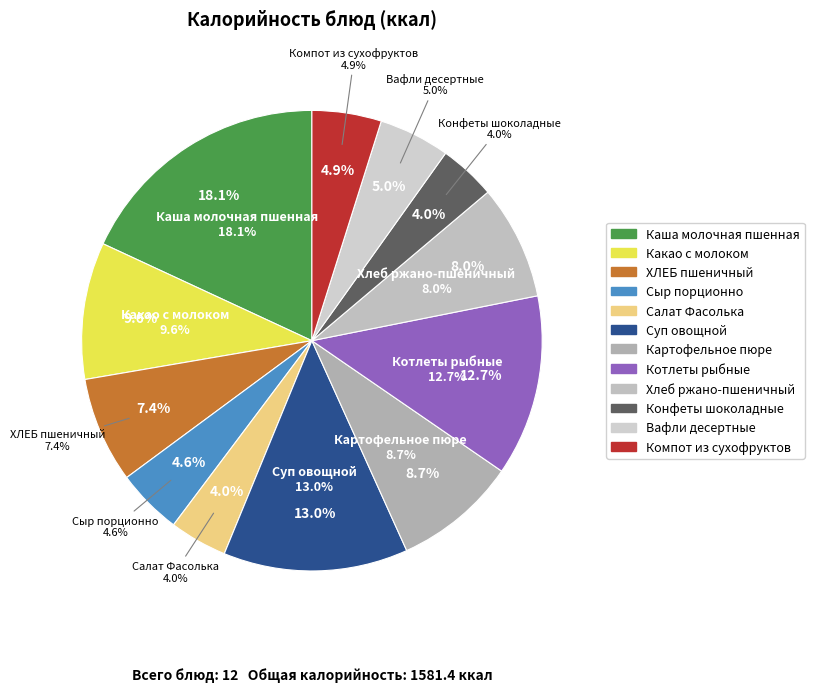

Rank the categories by value from highest to lowest.

Каша молочная пшенная, Суп овощной, Котлеты рыбные, Какао с молоком, Картофельное пюре, Хлеб ржано-пшеничный, ХЛЕБ пшеничный, Вафли десертные, Компот из сухофруктов, Сыр порционно, Салат Фасолька, Конфеты шоколадные